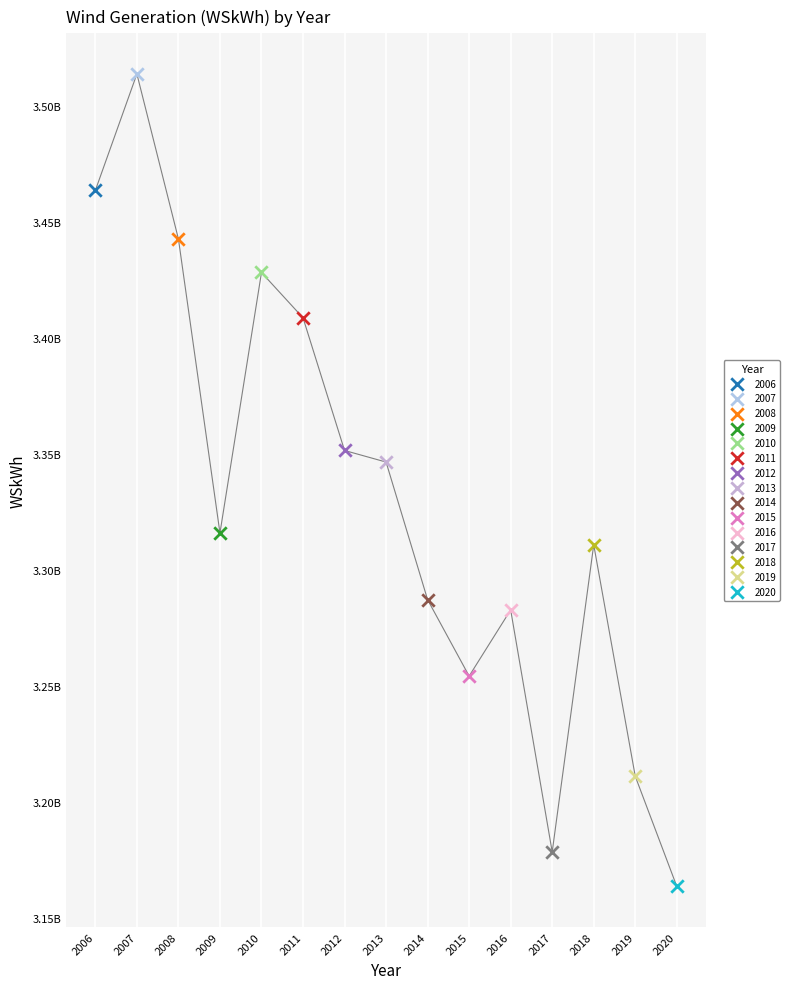

What are all the series names shown in the legend?

2006, 2007, 2008, 2009, 2010, 2011, 2012, 2013, 2014, 2015, 2016, 2017, 2018, 2019, 2020